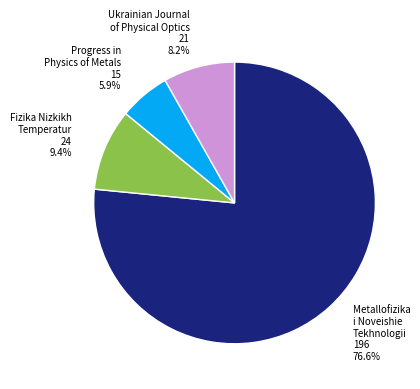

Is there a majority slice in this chart?

Yes